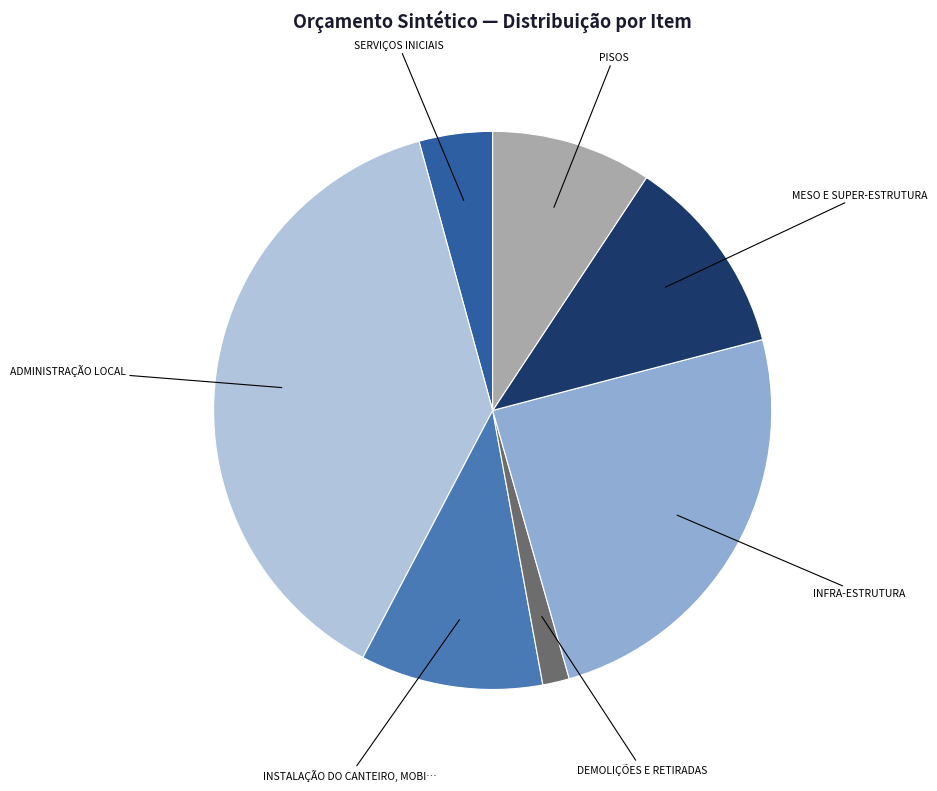

Does any single category account for the majority?

No